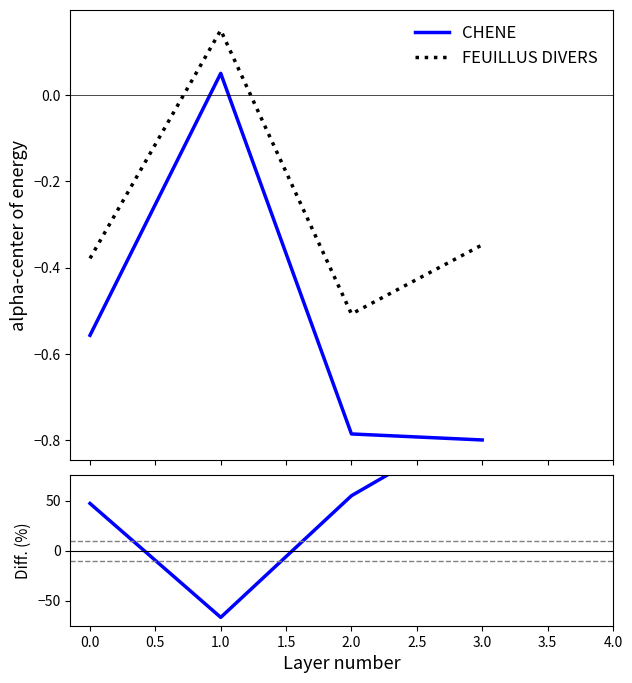

What is the sum of all CHENE values?

-2.1